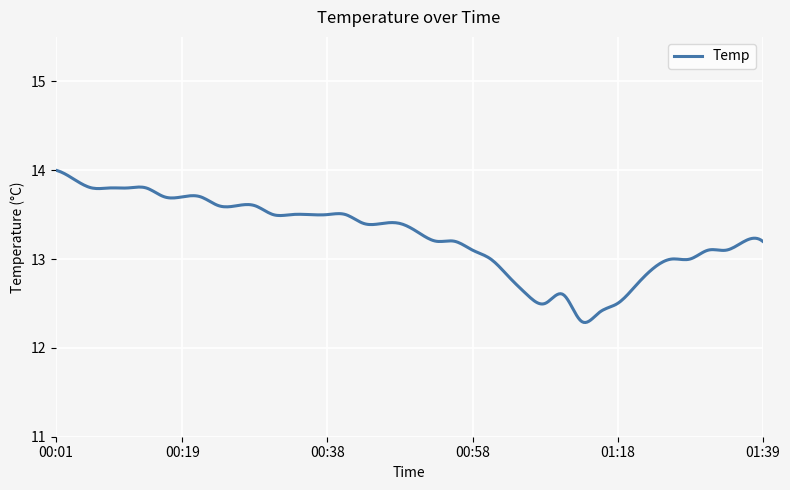

What is the difference between the maximum and minimum values?

1.7